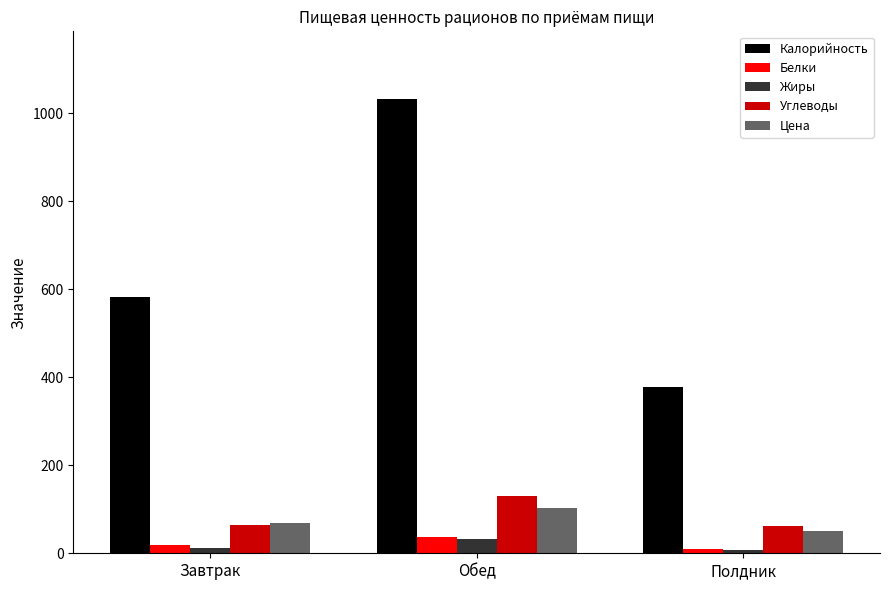

What is the label of the 3rd bar from the right?

Завтрак